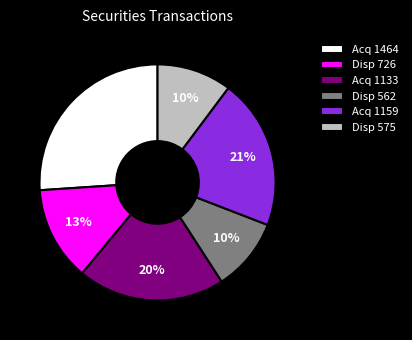

To the nearest percent, what is the difference between the Disp 726 and Disp 575 slice percentages?

3%